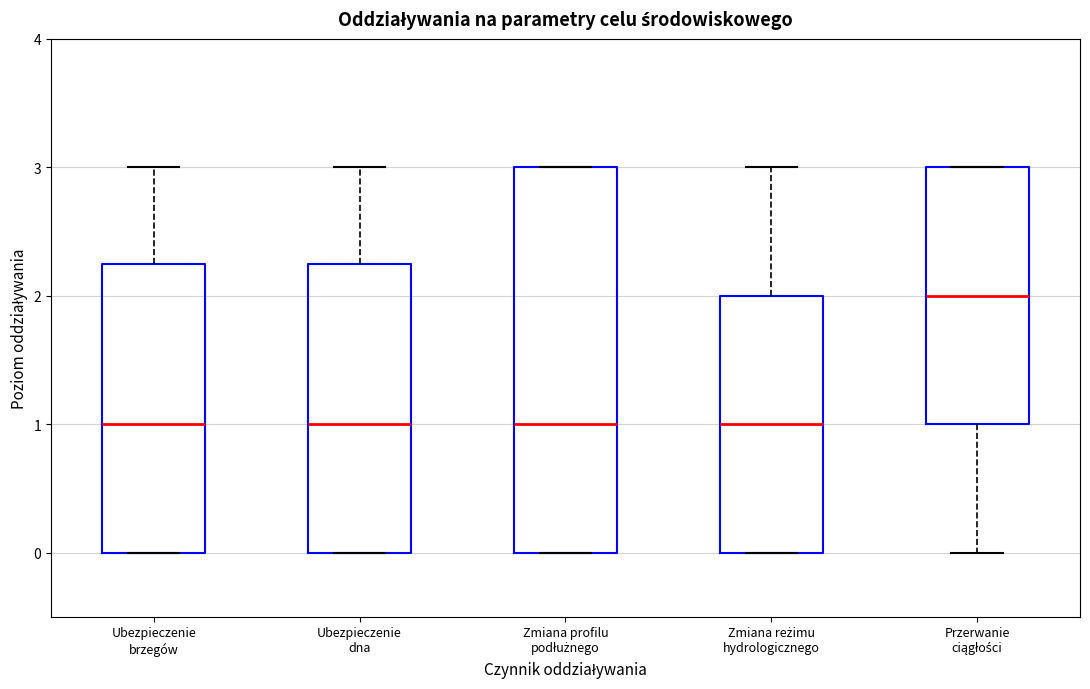

Reading left to right, read every box against the y-axis: the position of its median line, the range the box covers, and the ends of its whiskers. The values are not printed on the chart, so give them approximately, as read against the axis.

Ubezpieczenie brzegów: median 1.0, box 0.0 to 2.3, whiskers 0.0 to 3.0
Ubezpieczenie dna: median 1.0, box 0.0 to 2.3, whiskers 0.0 to 3.0
Zmiana profilu podłużnego: median 1.0, box 0.0 to 3.0, whiskers 0.0 to 3.0
Zmiana reżimu hydrologicznego: median 1.0, box 0.0 to 2.0, whiskers 0.0 to 3.0
Przerwanie ciągłości: median 2.0, box 1.0 to 3.0, whiskers 0.0 to 3.0